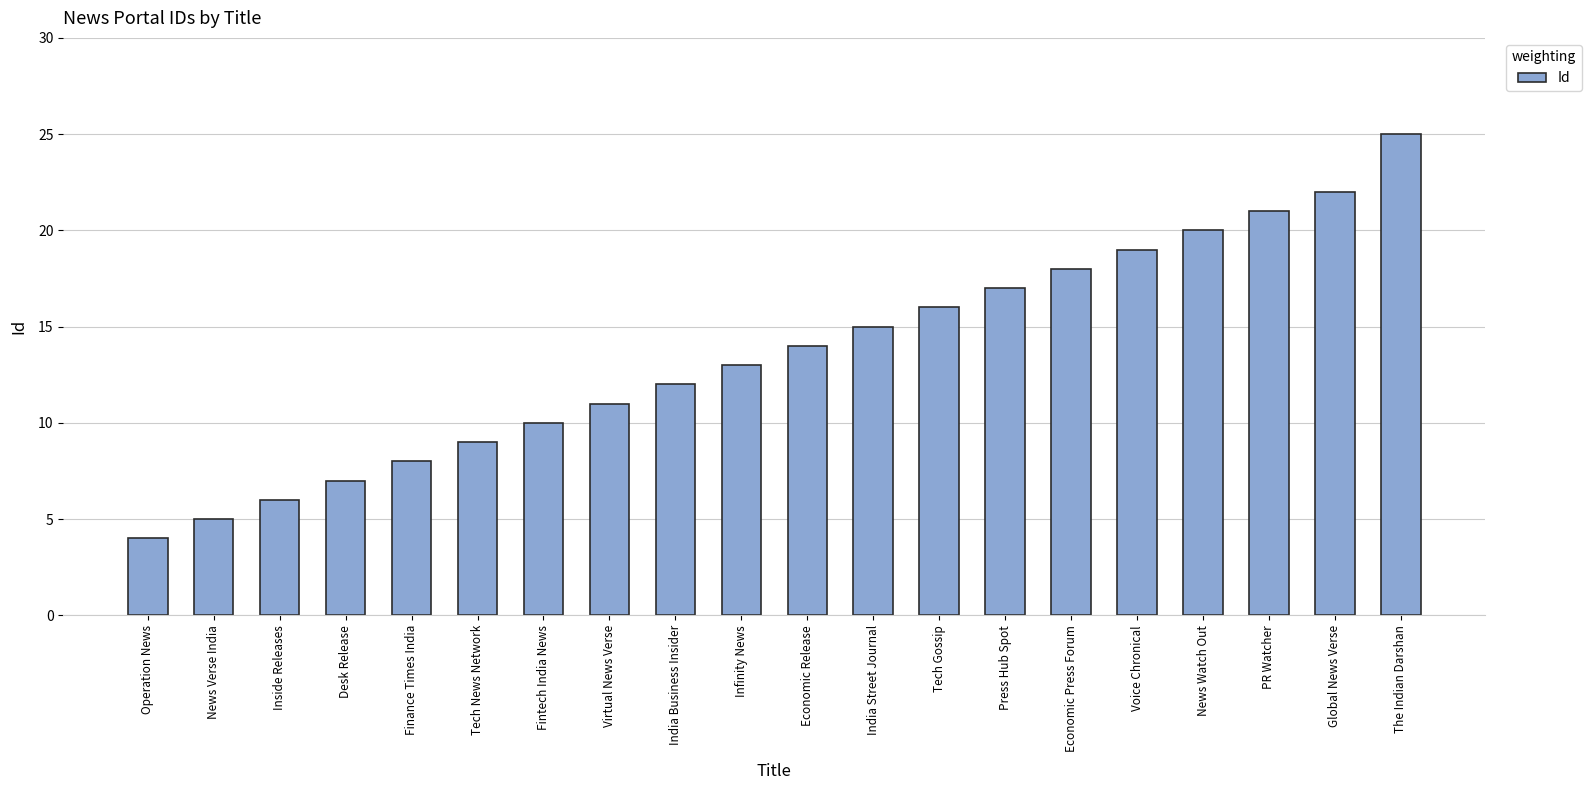

What is the label of the 16th bar from the right?

Finance Times India